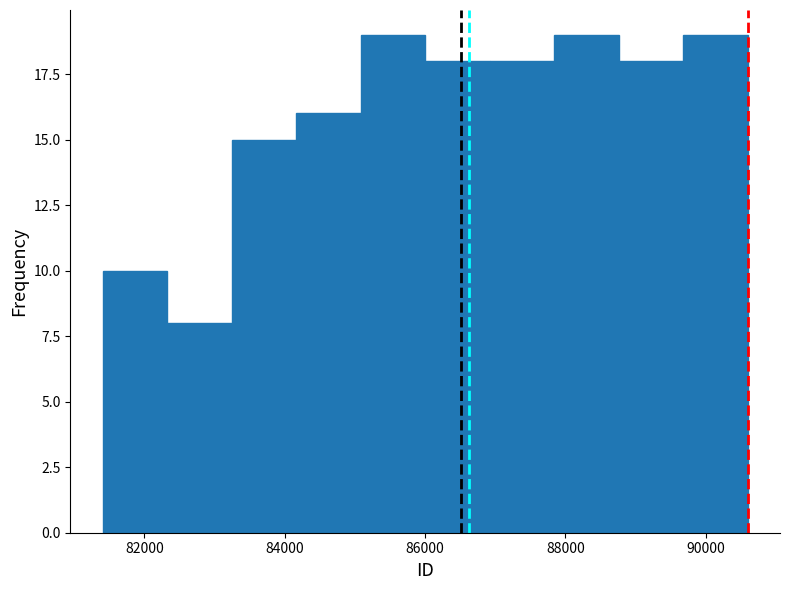

Reading left to right, transcribe this chart: for each bar, give the range it covers on the x-axis and its height. Neither the bar edges nor the heights are printed on the chart, so give them approximately, as read against the axes.

81400 to 82400: 10
82400 to 83200: 8
83200 to 84200: 15
84200 to 85000: 16
85000 to 86000: 19
86000 to 87000: 18
87000 to 87800: 18
87800 to 88800: 19
88800 to 89600: 18
89600 to 90600: 19